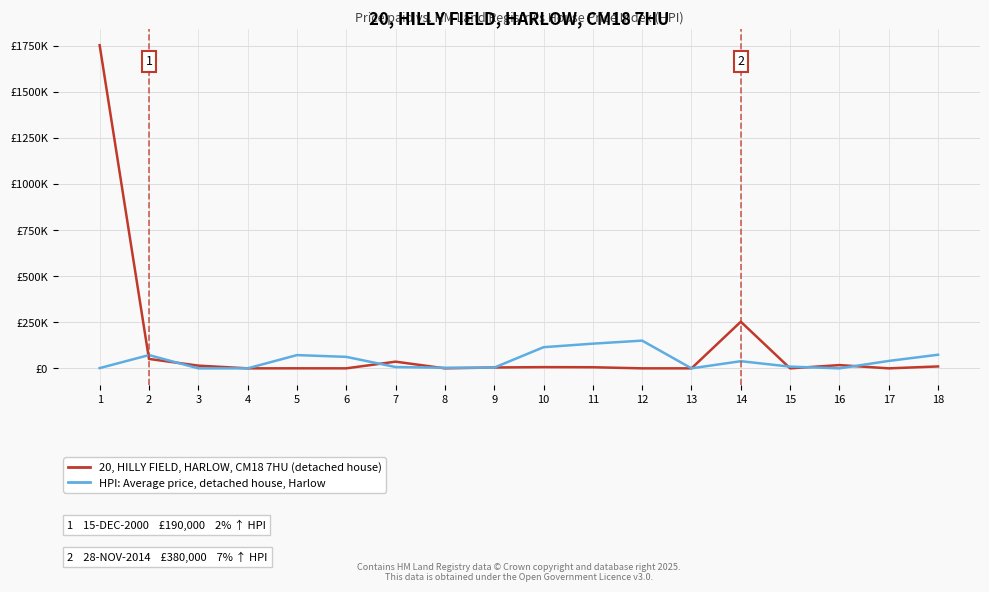

Does the chart have visible grid lines?

Yes